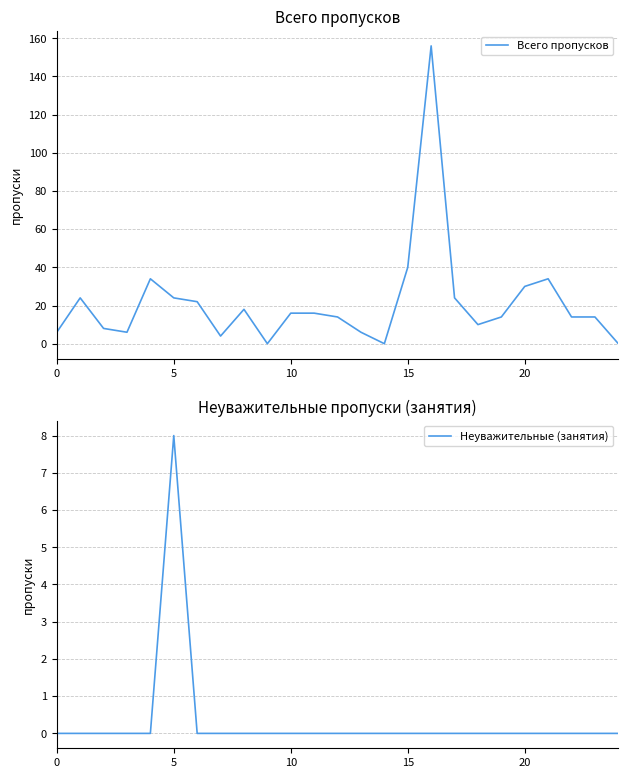

Does the chart display data point markers on the line(s)?

No